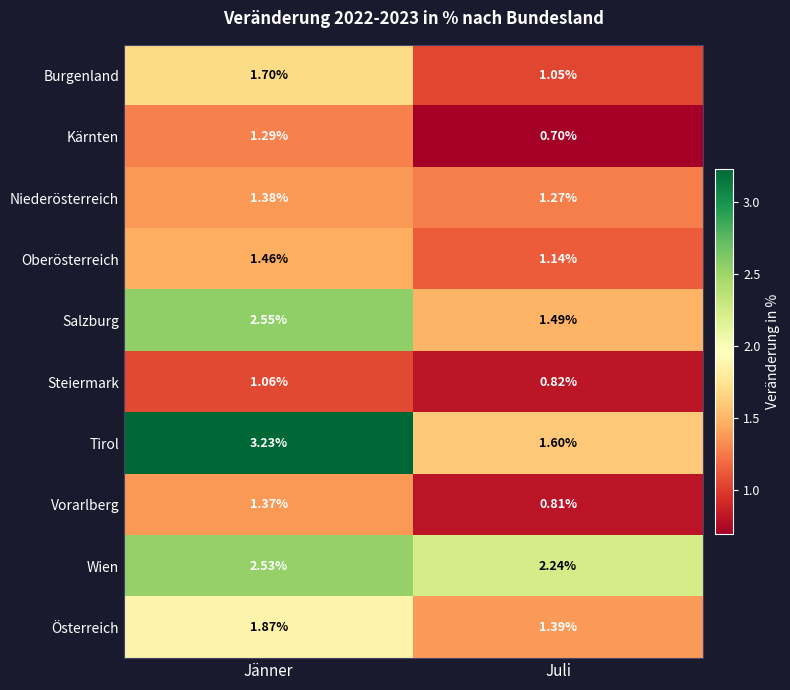

Between Jänner and Juli, which series saw the biggest shift?

Tirol